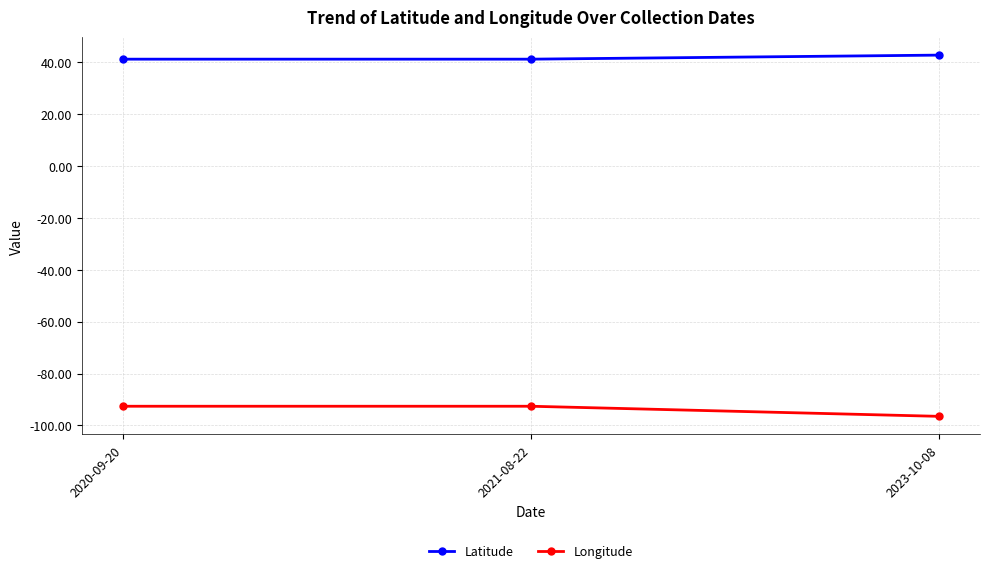

What is the spread (max minus min) of values at 2020-09-20?

133.8